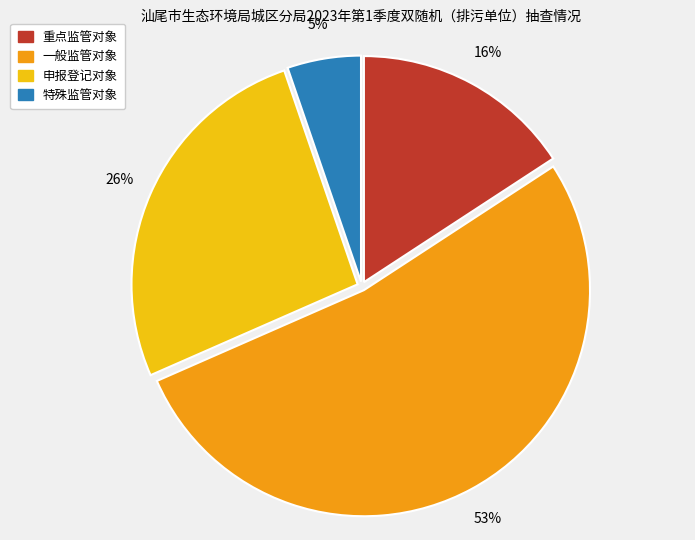

To the nearest percent, what is the average slice percentage?

25%